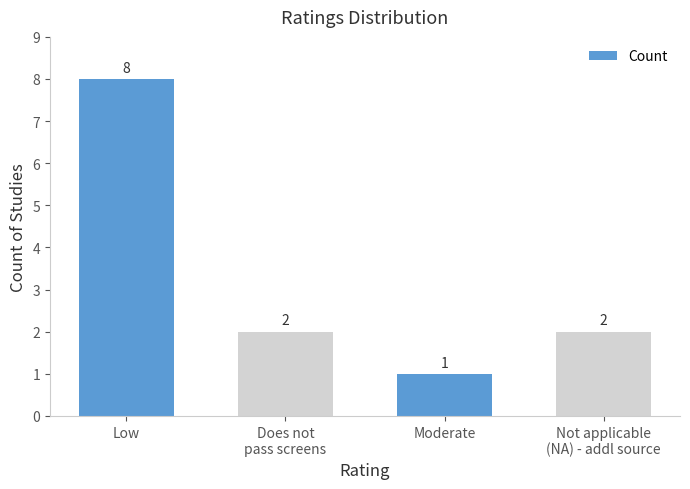

How many values are below 2?

1